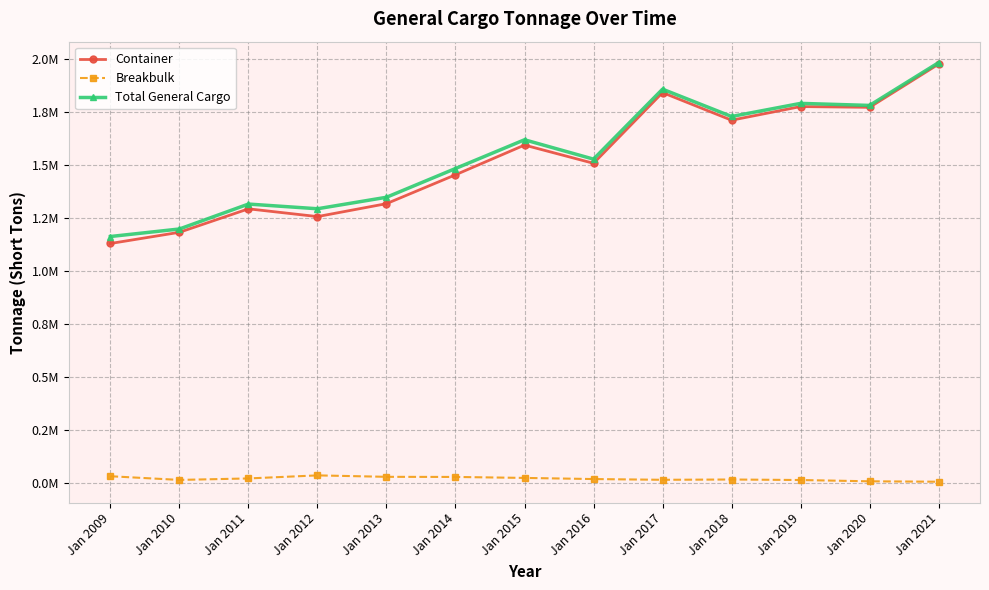

True or false: Total General Cargo and Container cross at least once.

False